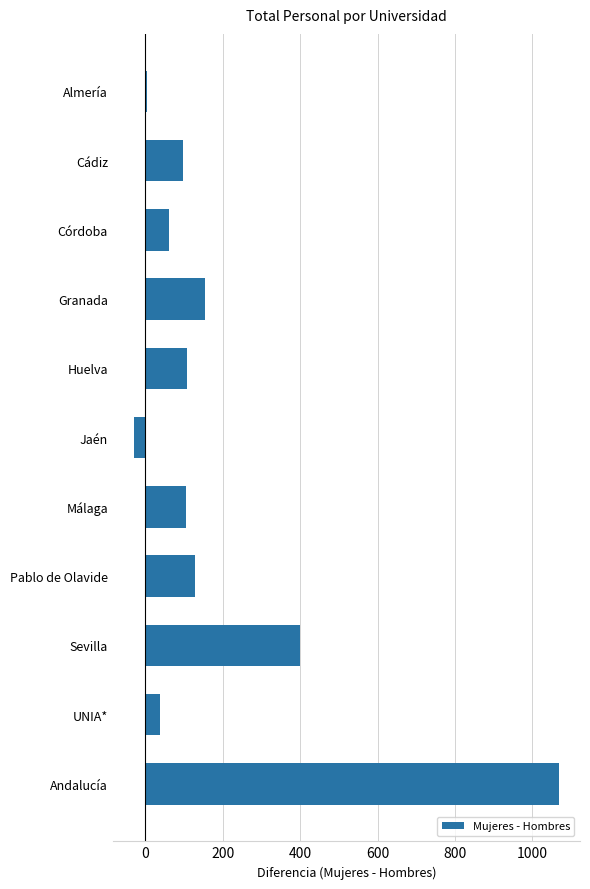

How many categories are shown in the chart?

11